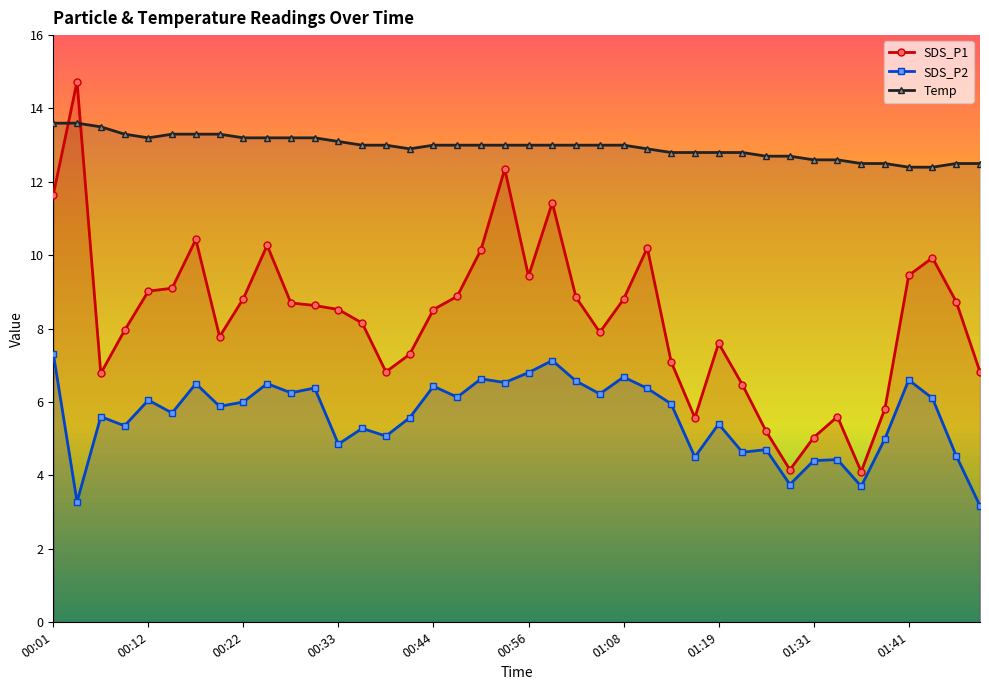

What is the sum of all SDS_P1 values?

332.7